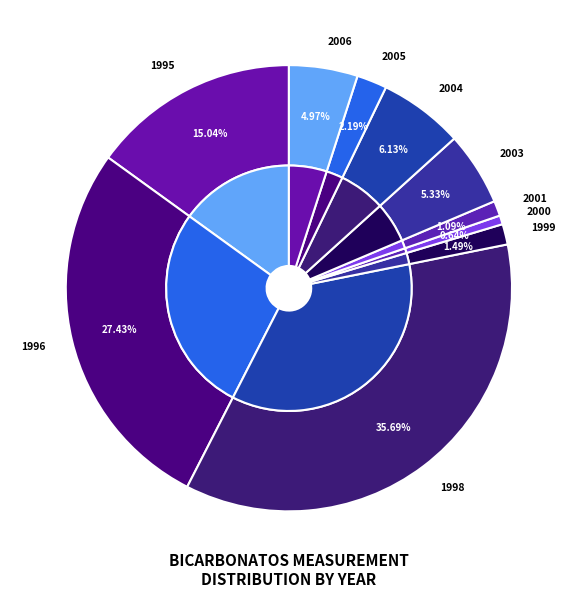

Between 2005-08 and 2006-05, which is larger?

2006-05